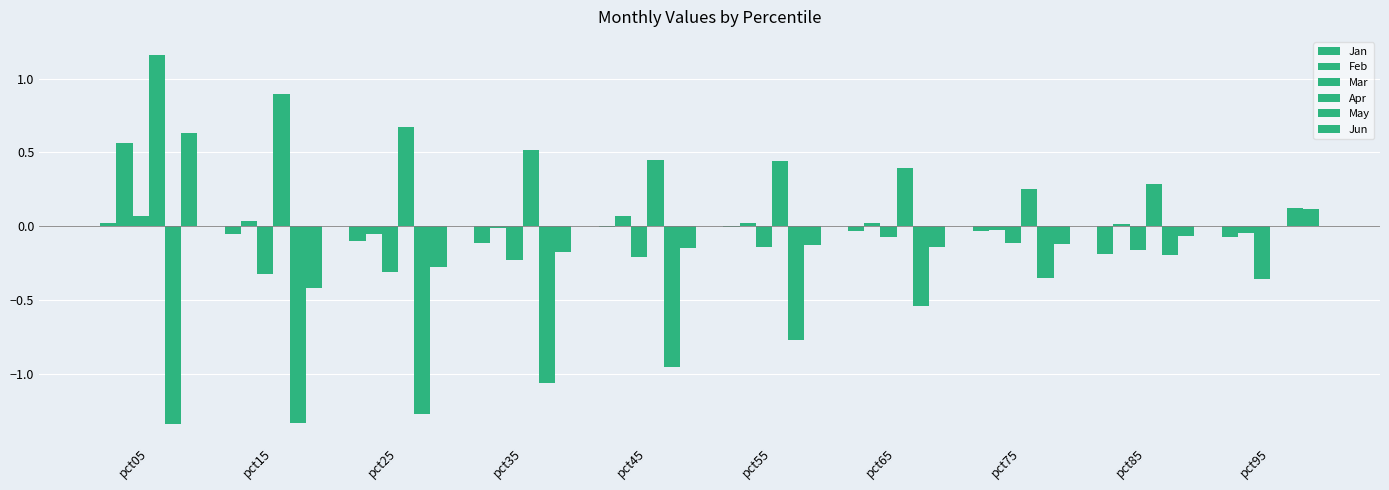

Which label corresponds to the largest value in the chart?

pct05